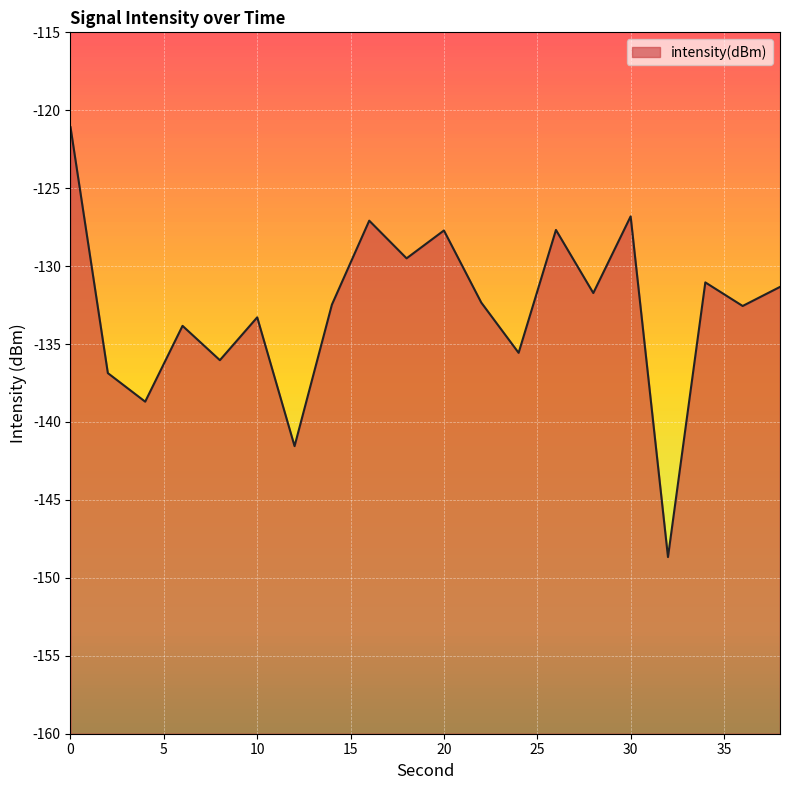

What is the difference between the second highest and second lowest values?

14.7